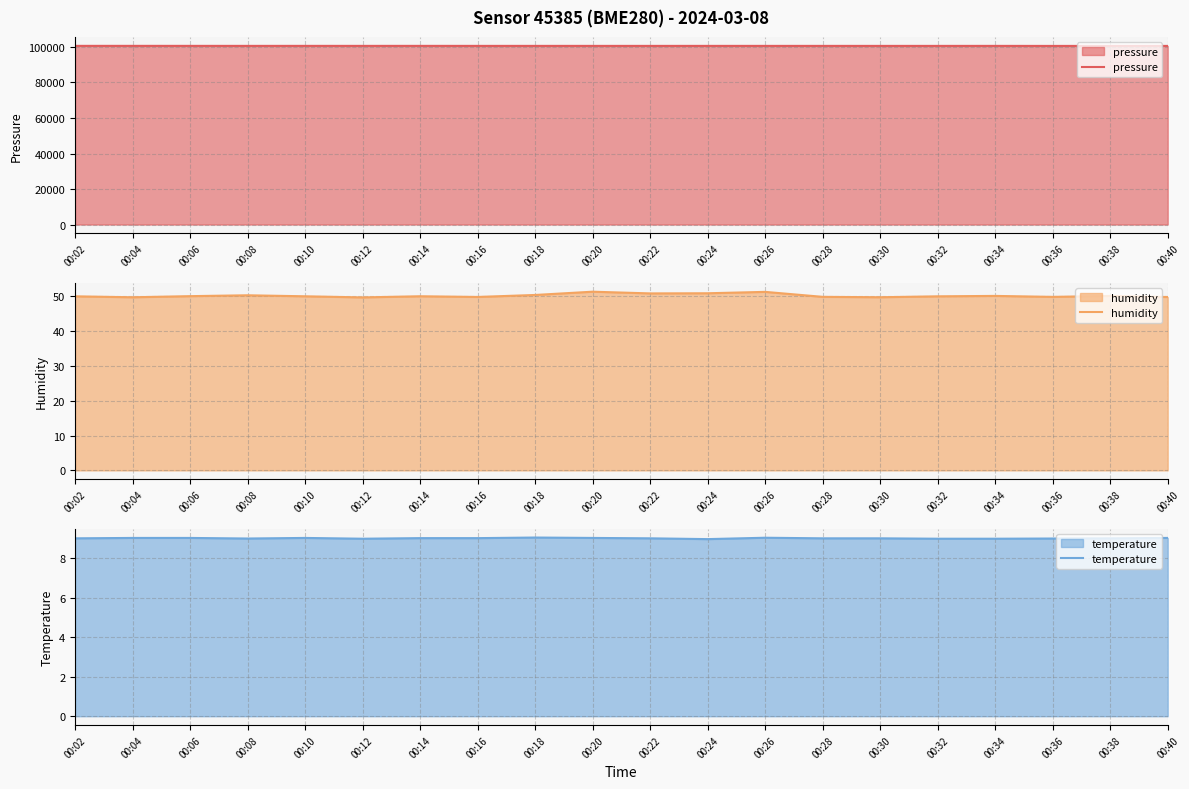

Which series has the largest range (max minus min)?

pressure